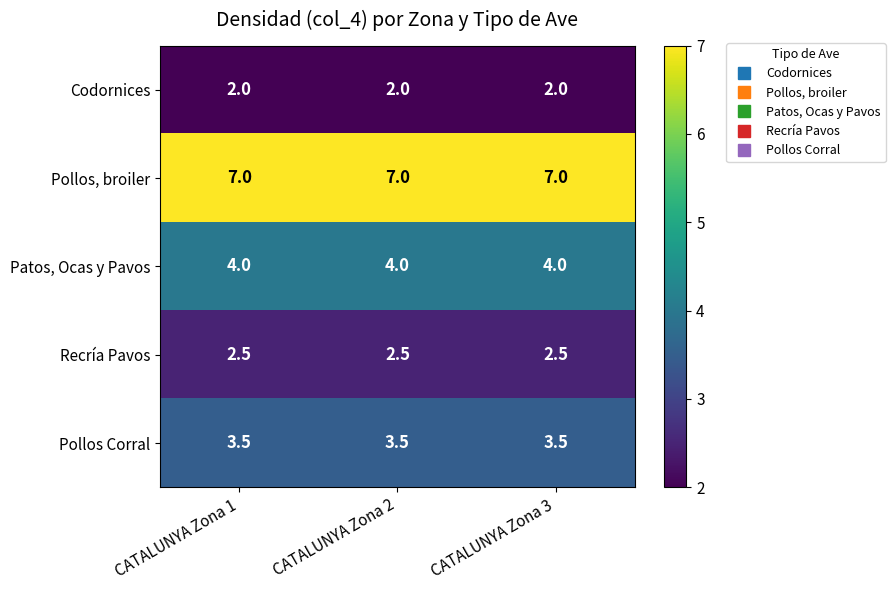

What is the total value across all series at CATALUNYA Zona 3?

19.0